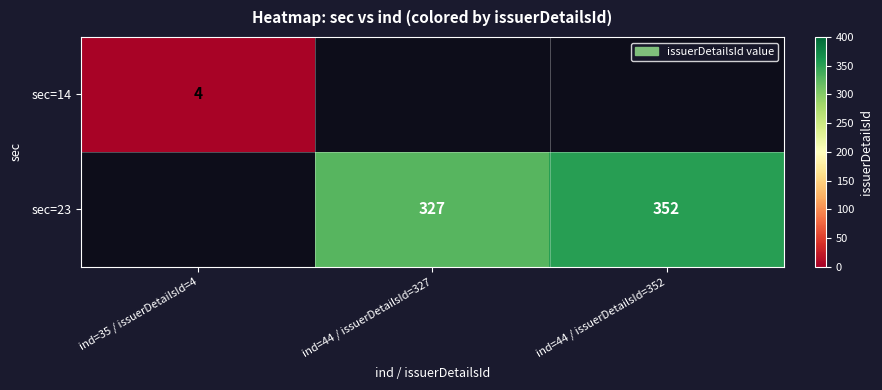

True or false: sec=23 has a value of 529 at ind=44 / issuerDetailsId=352.

False